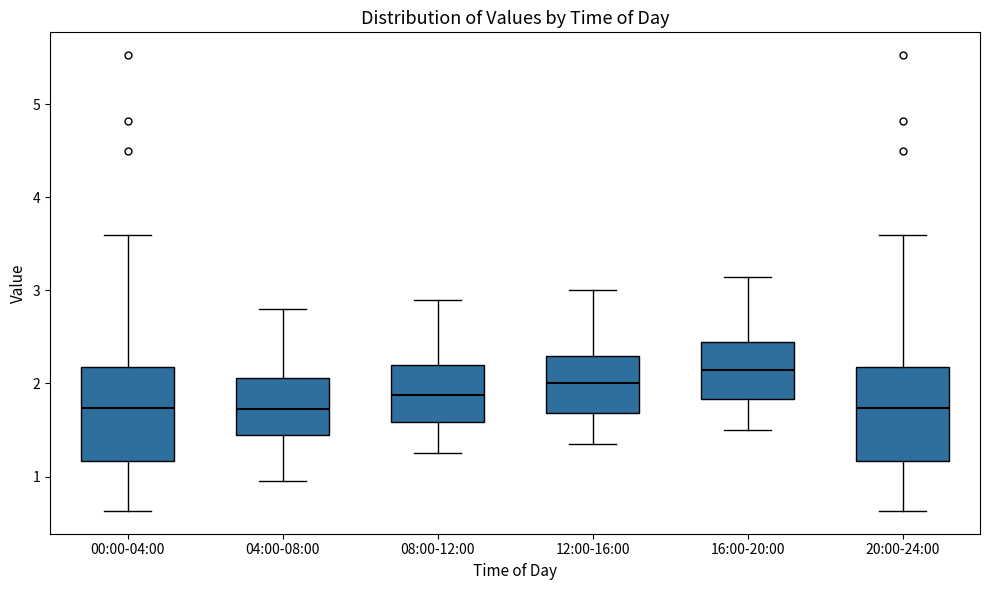

Reading left to right, transcribe this box plot: for each box, give where its median line is, the range the box spans, and where its two whiskers end, as read against the y-axis. The values are not printed on the chart, so give them approximately, as read against the axis.

00:00-04:00: median 1.7, box 1.2 to 2.2, whiskers 0.6 to 3.6
04:00-08:00: median 1.7, box 1.5 to 2.1, whiskers 1.0 to 2.8
08:00-12:00: median 1.9, box 1.6 to 2.2, whiskers 1.3 to 2.9
12:00-16:00: median 2.0, box 1.7 to 2.3, whiskers 1.4 to 3.0
16:00-20:00: median 2.2, box 1.8 to 2.5, whiskers 1.5 to 3.2
20:00-24:00: median 1.7, box 1.2 to 2.2, whiskers 0.6 to 3.6